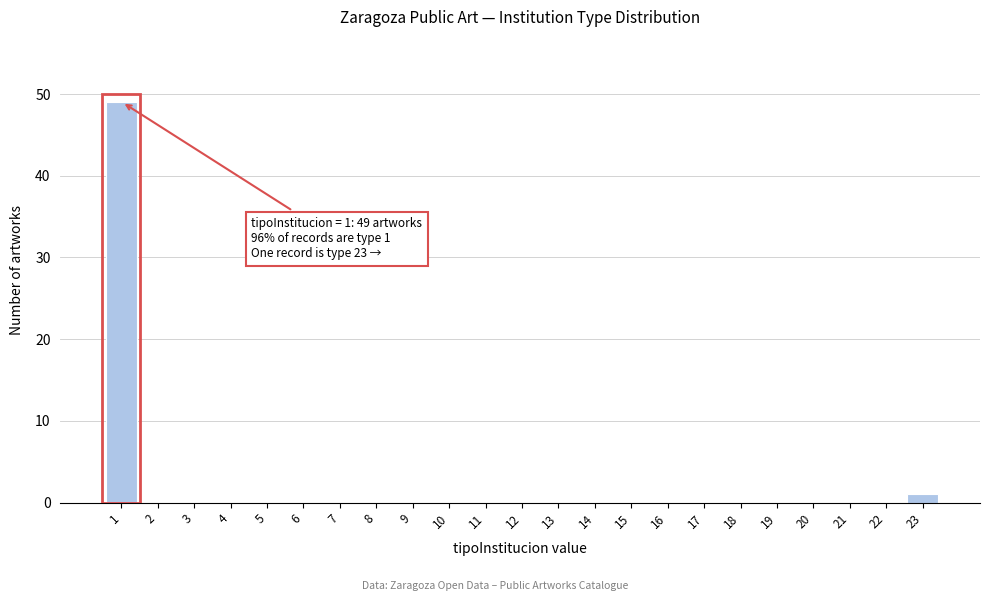

Reading left to right, list all the values displayed in this chart.

1=49	2=0	3=0	4=0	5=0	6=0	7=0	8=0	9=0	10=0	11=0	12=0	13=0	14=0	15=0	16=0	17=0	18=0	19=0	20=0	21=0	22=0	23=1